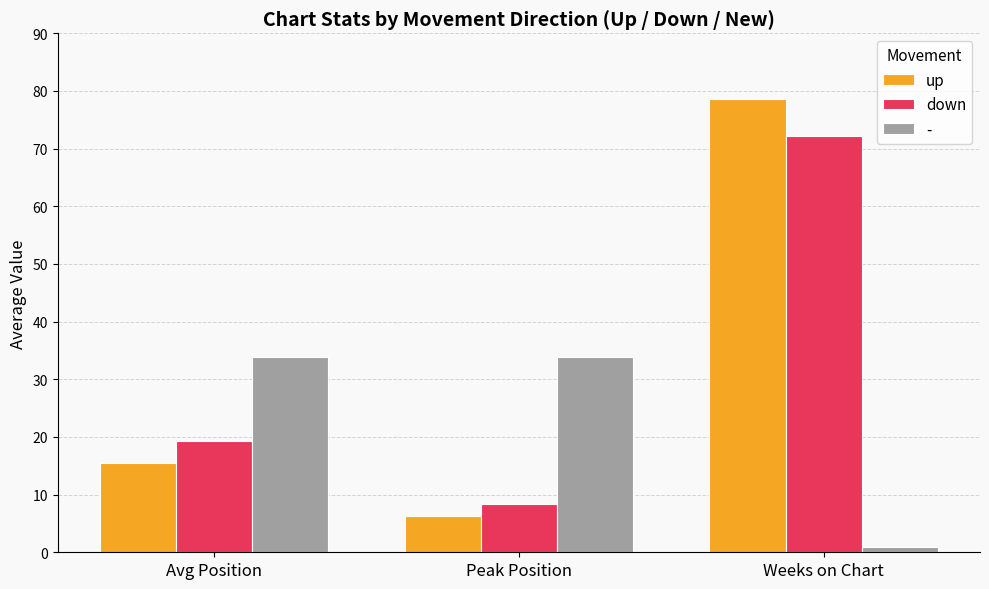

Which series has the largest range (max minus min)?

up